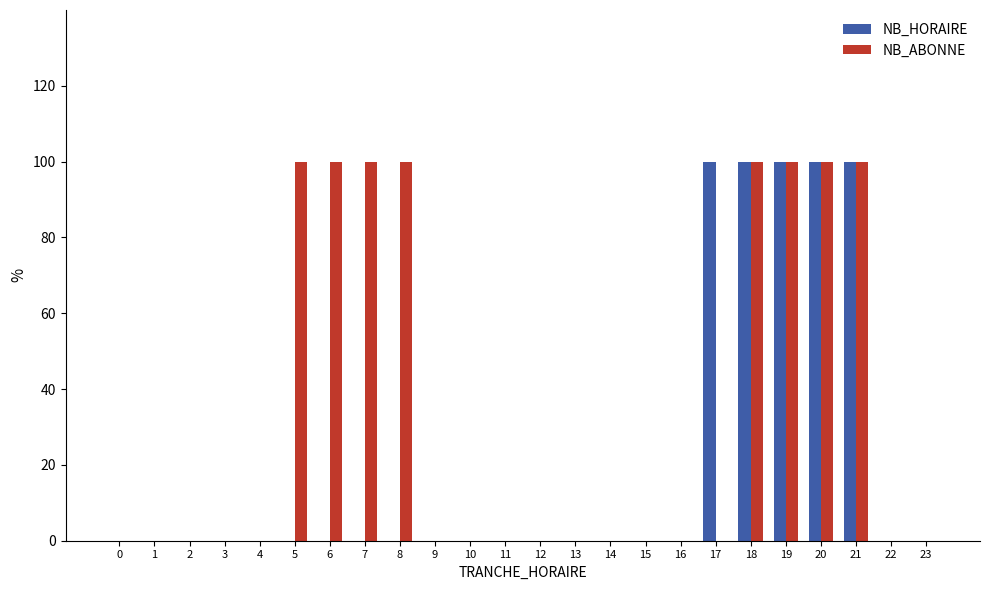

The NB_HORAIRE series shows -1 at 10. True or false?

False